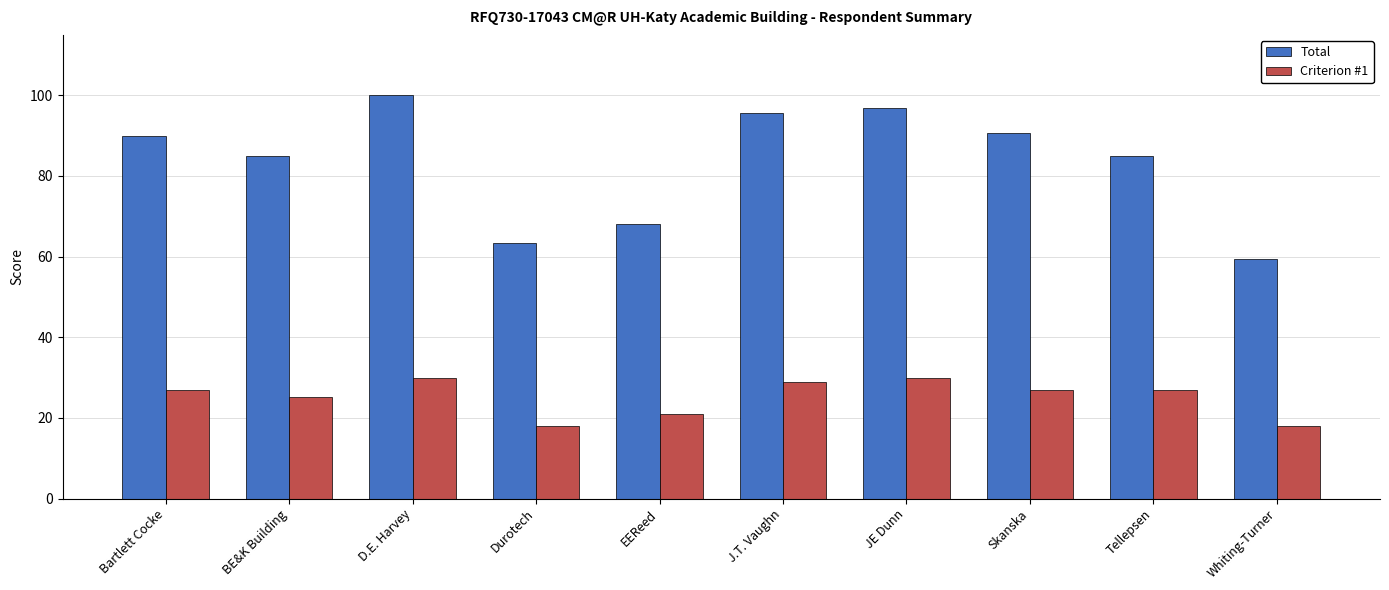

Which category has the highest value in the Total series?

D.E. Harvey